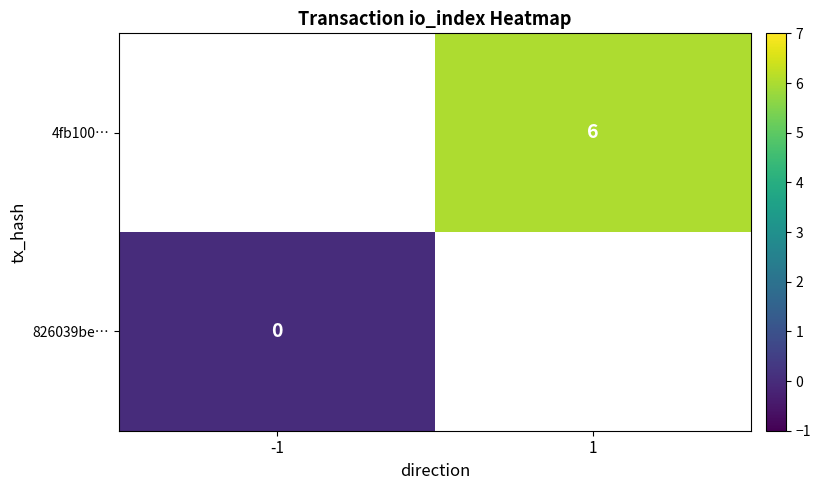

Is it true that 4fb100… equals 8 at 1?

False